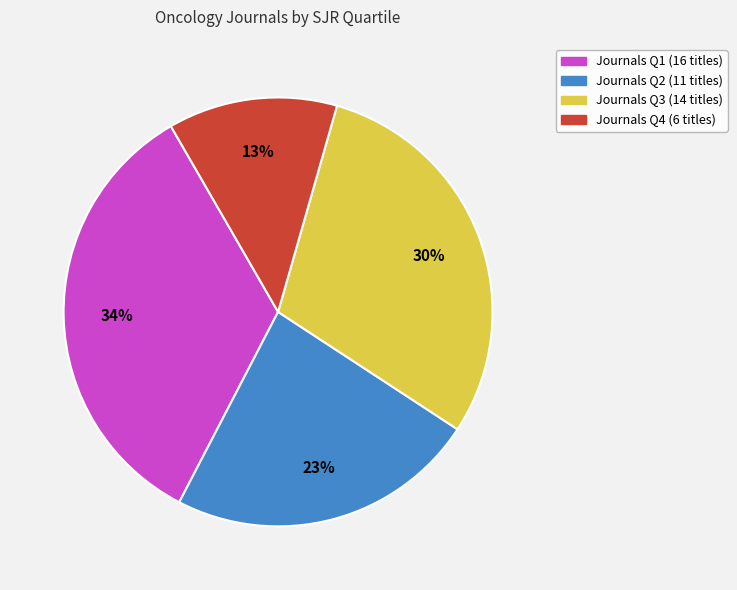

Is there any slice that represents more than half of the pie?

No